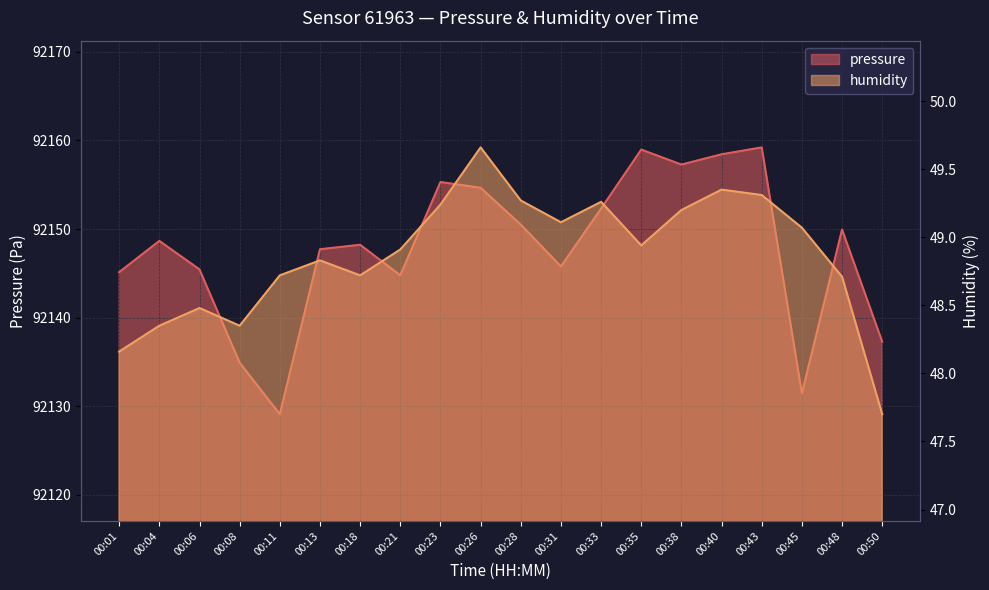

True or false: humidity and pressure intersect in this chart.

False